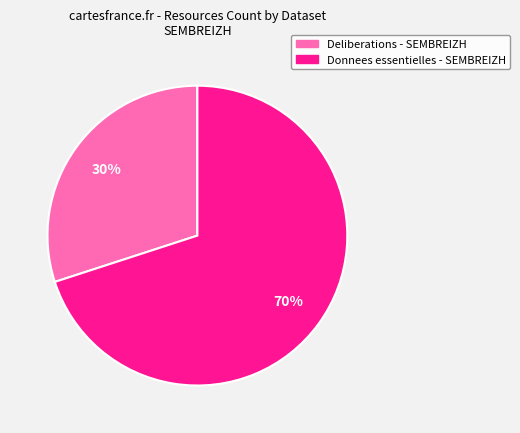

Does Donnees essentielles - SEMBREIZH represent more than half of the total?

Yes